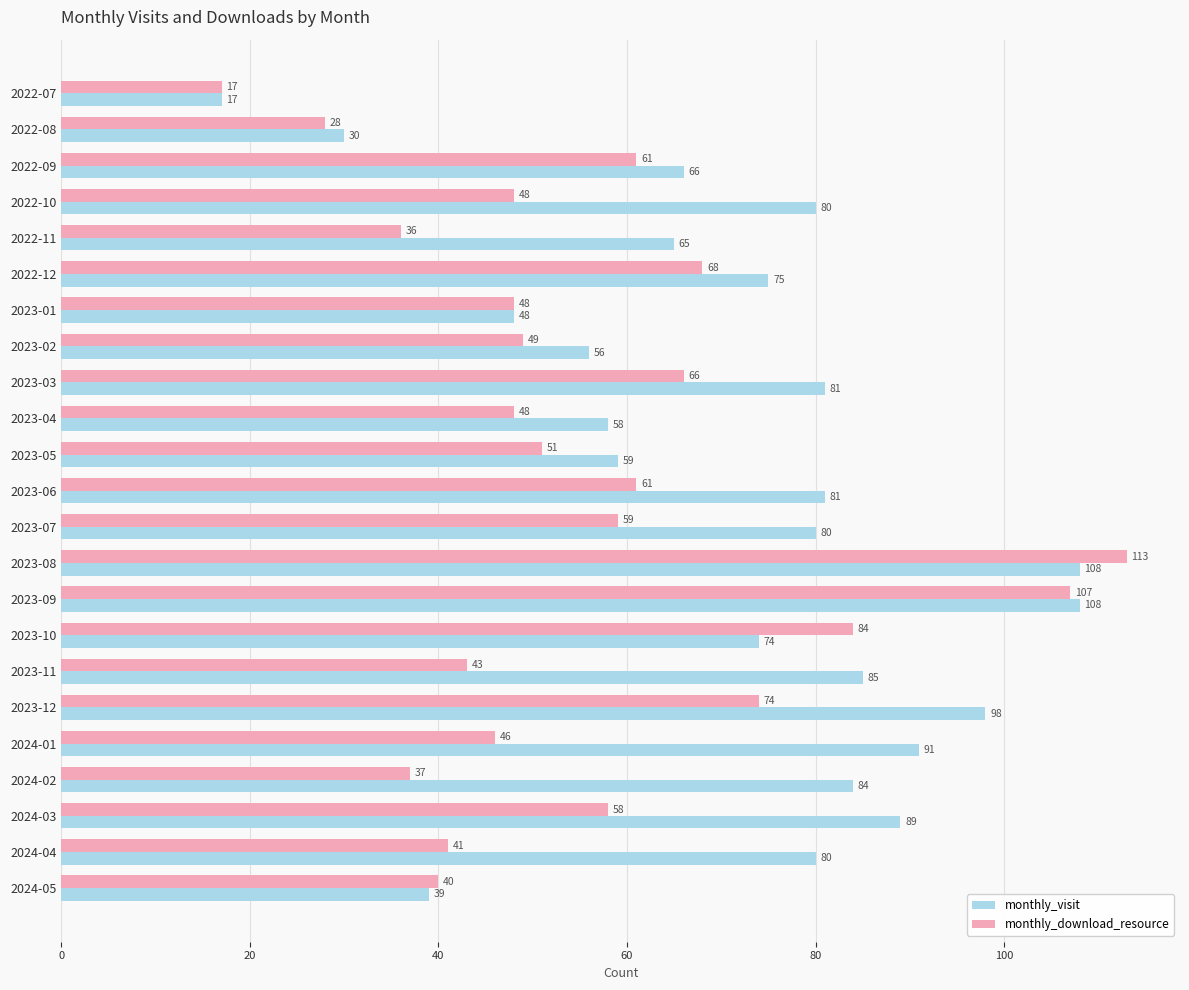

What is the greatest value displayed?

113